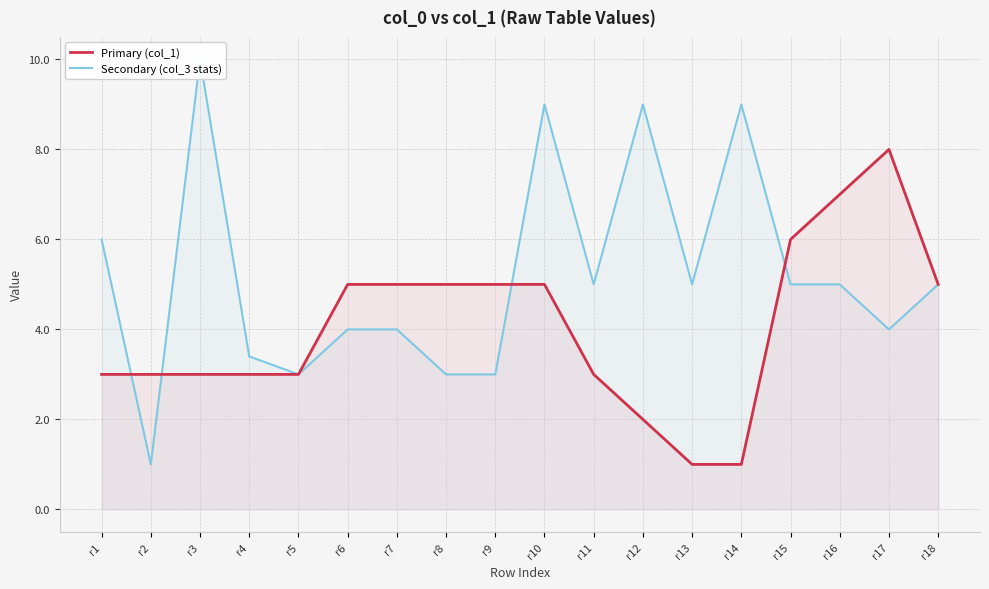

Is the value of Primary (col_1) at r14 greater than the value of Secondary (col_3 stats) at r3?

No